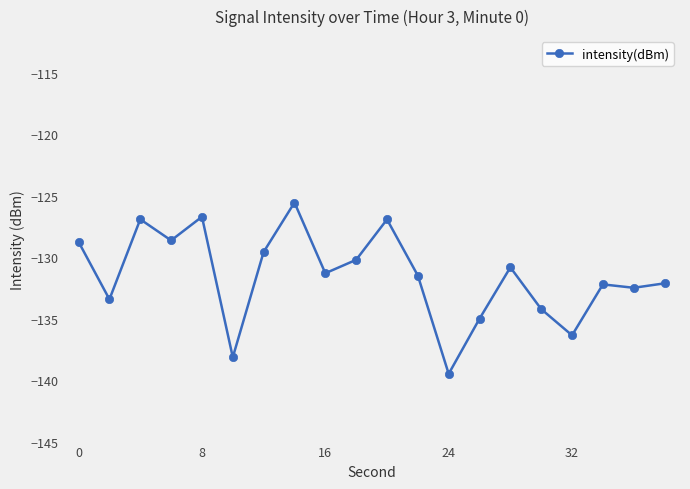

What is the minimum value shown in the chart?

-139.5